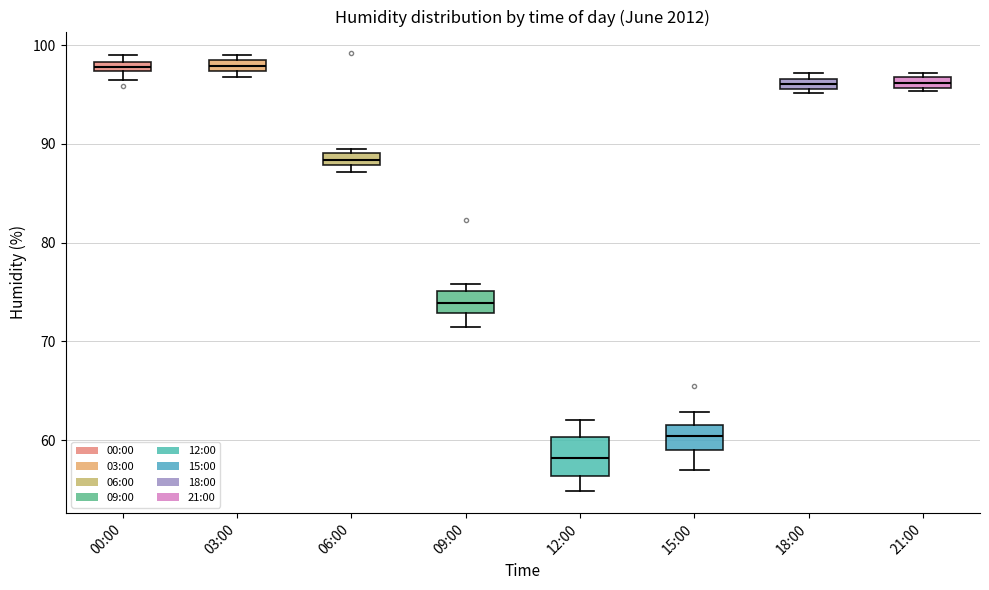

Comparing the boxes themselves (not the whiskers), which one is the tallest?

12:00